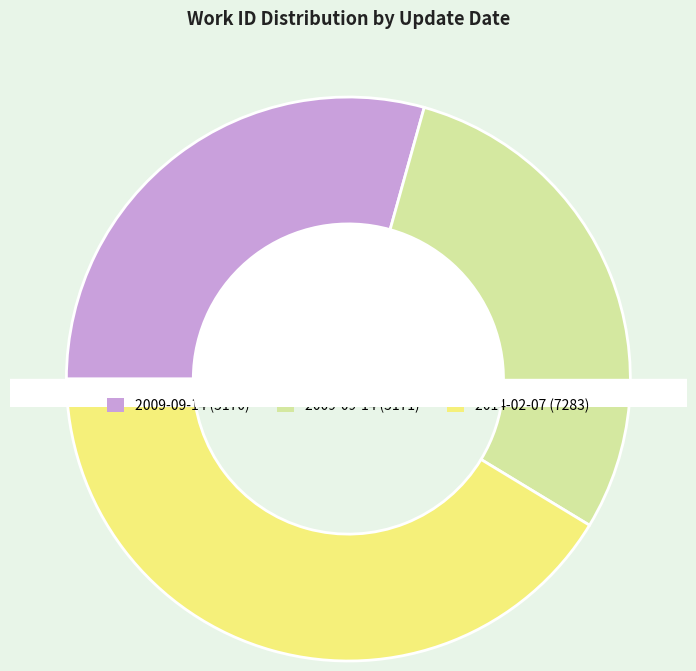

Is 2009-09-14 the majority of the pie?

No